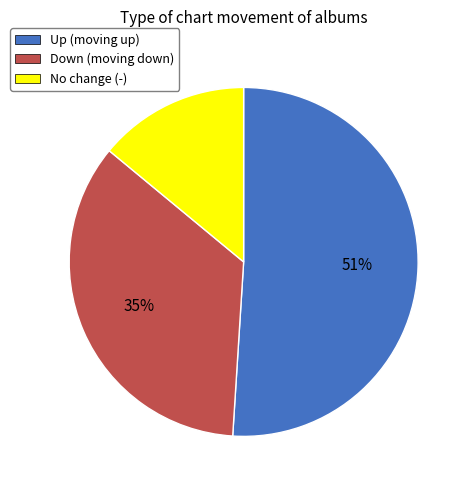

Is the sum of Up (moving up) and Down (moving down) greater than half?

Yes